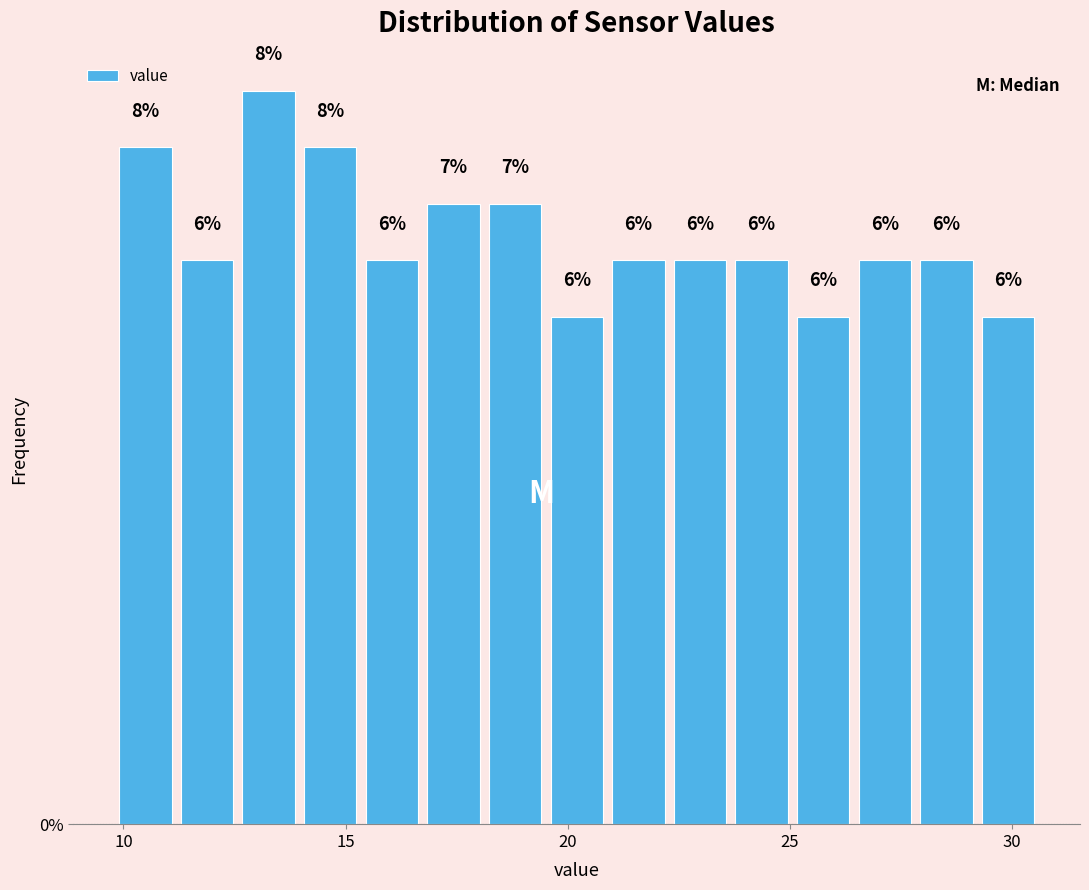

Read against the x-axis, roughly where is the centre of the tallest bar?

13.5